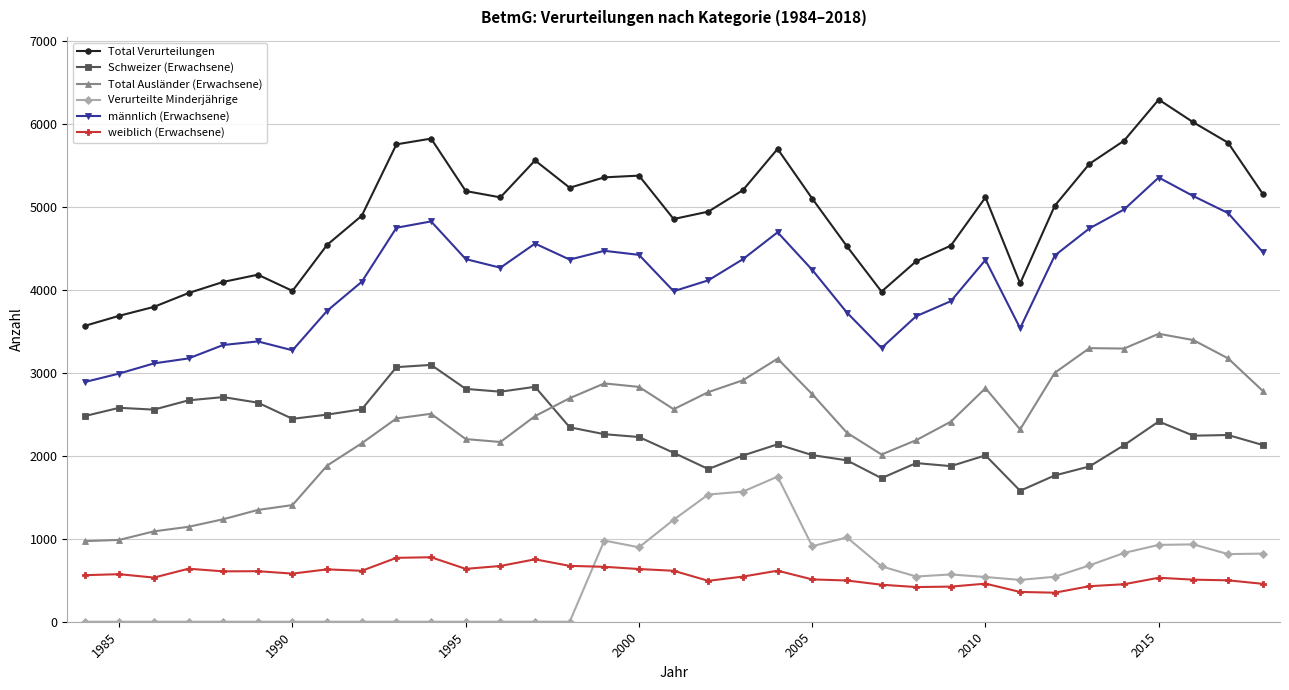

True or false: Verurteilte Minderjährige and Total Verurteilungen cross at least once.

False